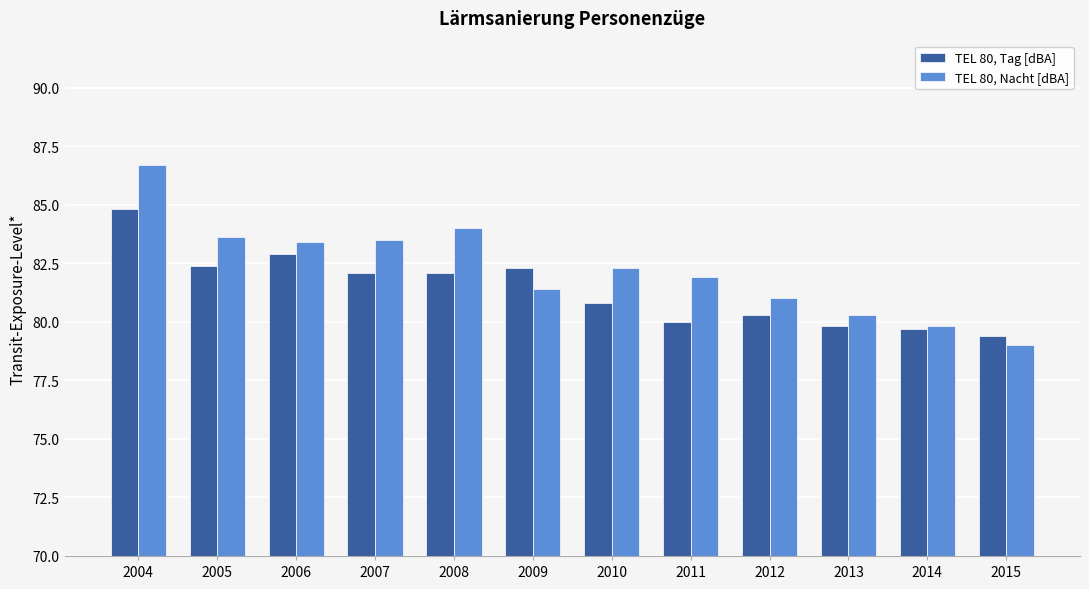

Rank the series by their average value, from highest to lowest.

TEL 80, Nacht [dBA], TEL 80, Tag [dBA]